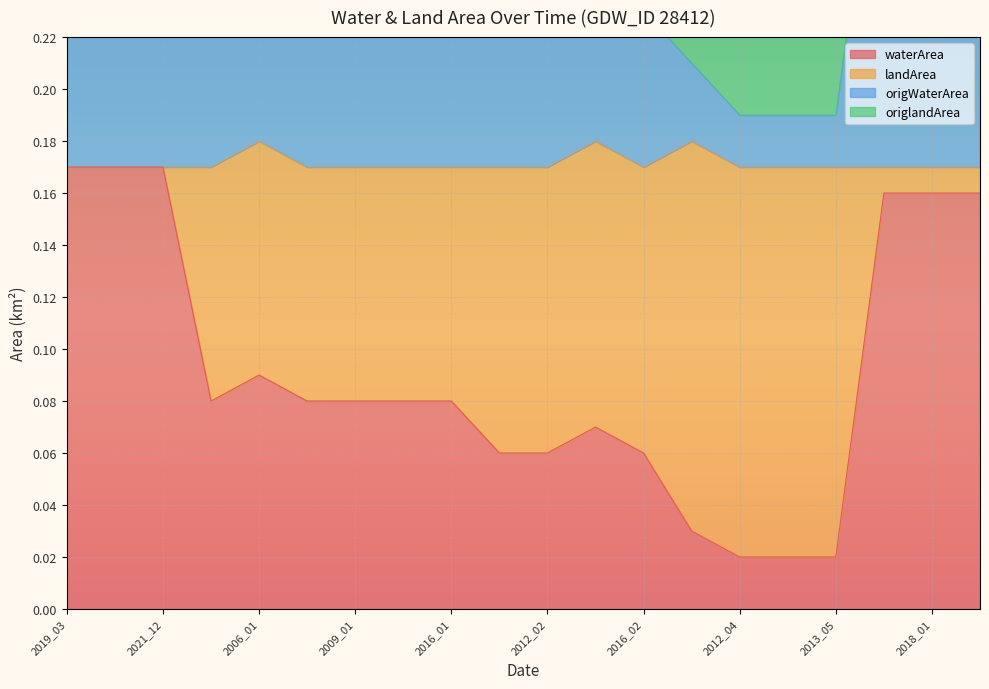

Reading left to right, list all the values displayed in this chart.

waterArea: 0.2	0.2	0.2	0.1	0.1	0.1	0.1	0.1	0.1	0.1	0.1	0.1	0.1	0.0	0.0	0.0	0.0	0.2	0.2	0.2
landArea: 0.3	0.3	0.3	0.2	0.3	0.2	0.2	0.2	0.2	0.2	0.2	0.2	0.2	0.2	0.2	0.2	0.2	0.3	0.3	0.3